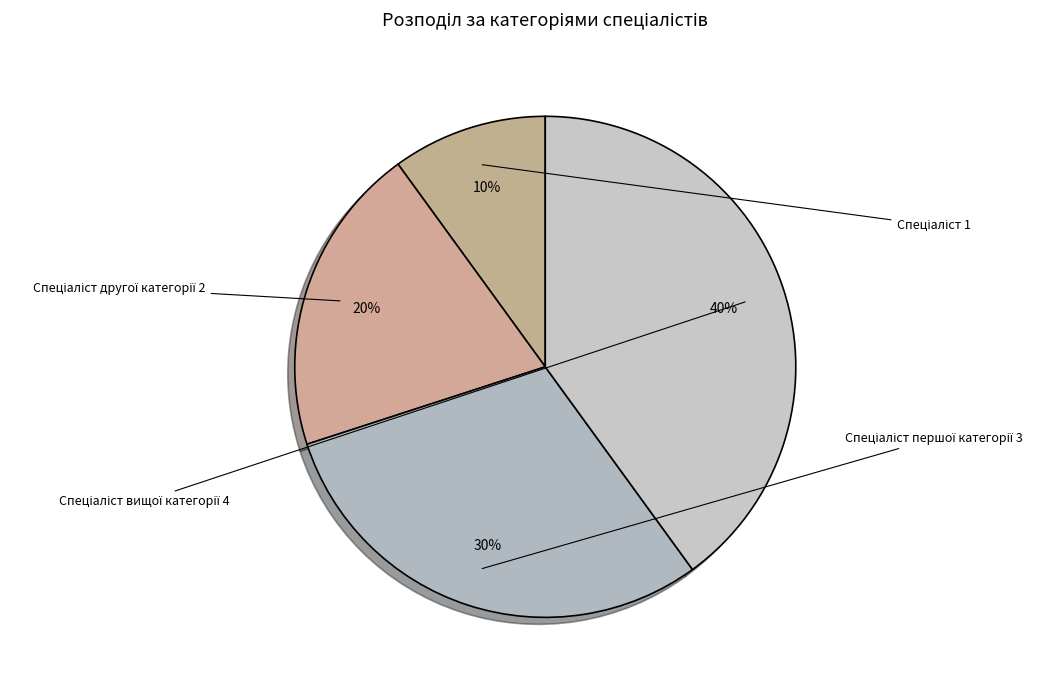

Count the number of slices in the pie.

4